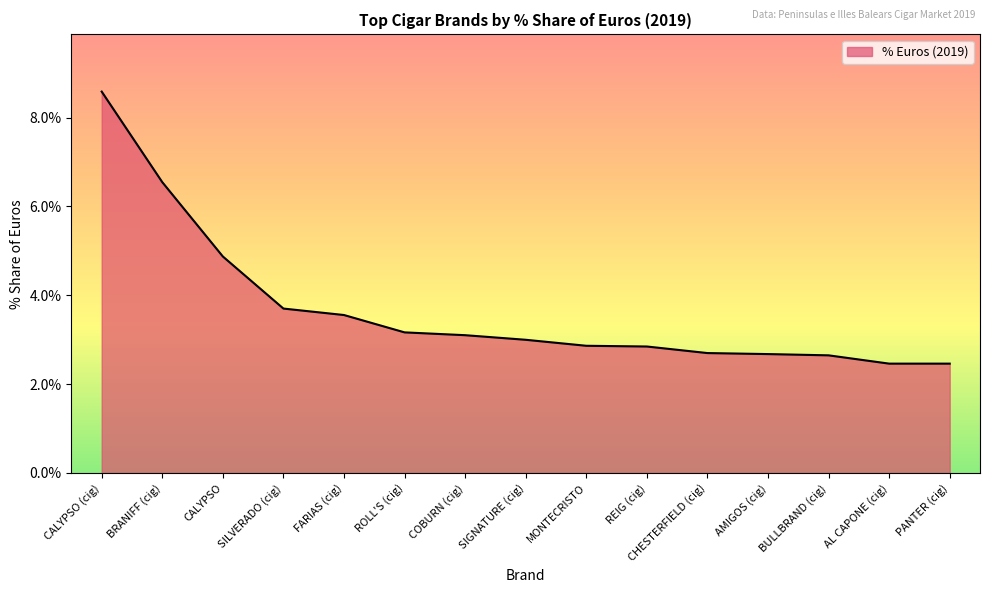

Rank the categories by value from highest to lowest.

CALYPSO (cig), BRANIFF (cig), CALYPSO, SILVERADO (cig), FARIAS (cig), ROLL'S (cig), COBURN (cig), SIGNATURE (cig), MONTECRISTO, REIG (cig), CHESTERFIELD (cig), AMIGOS (cig), BULLBRAND (cig), AL CAPONE (cig), PANTER (cig)